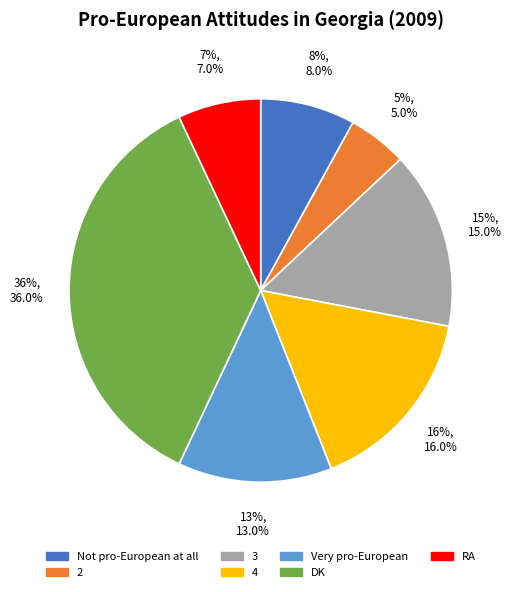

Between 2 and RA, which is larger?

RA